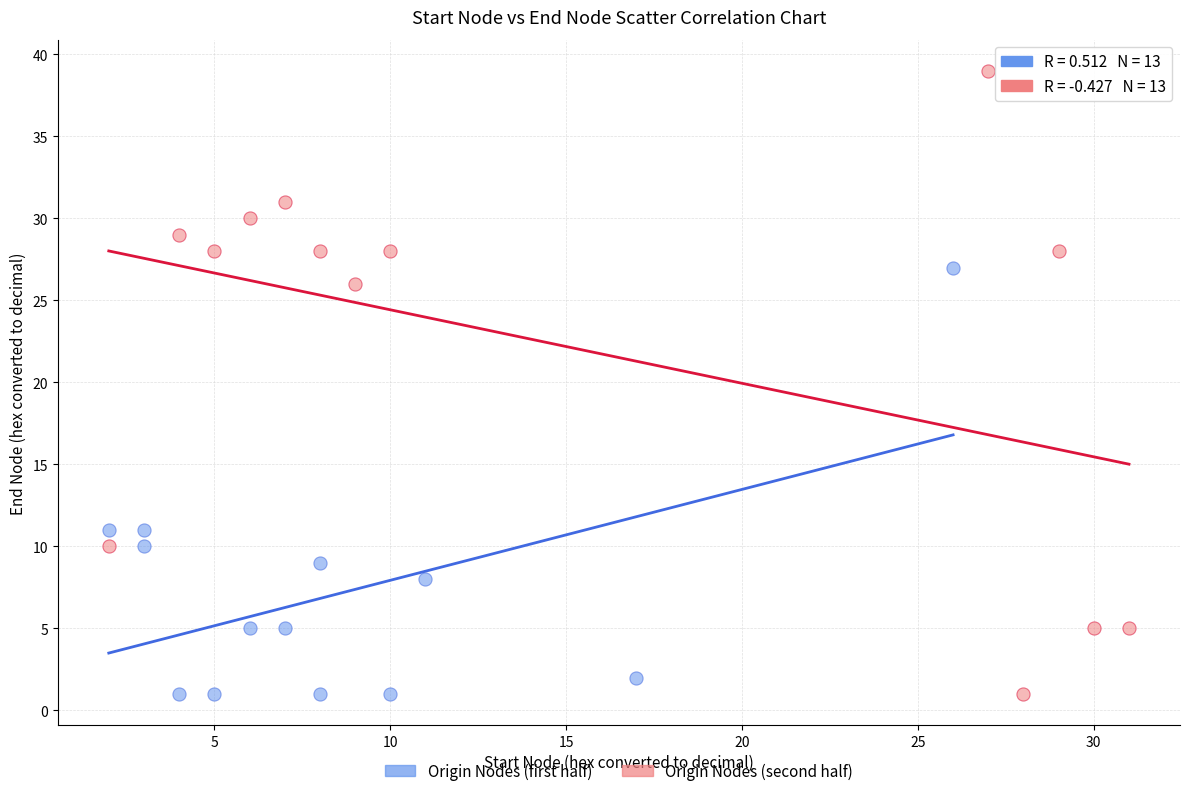

Which series has the widest spread of Y values?

Origin Nodes (second half)